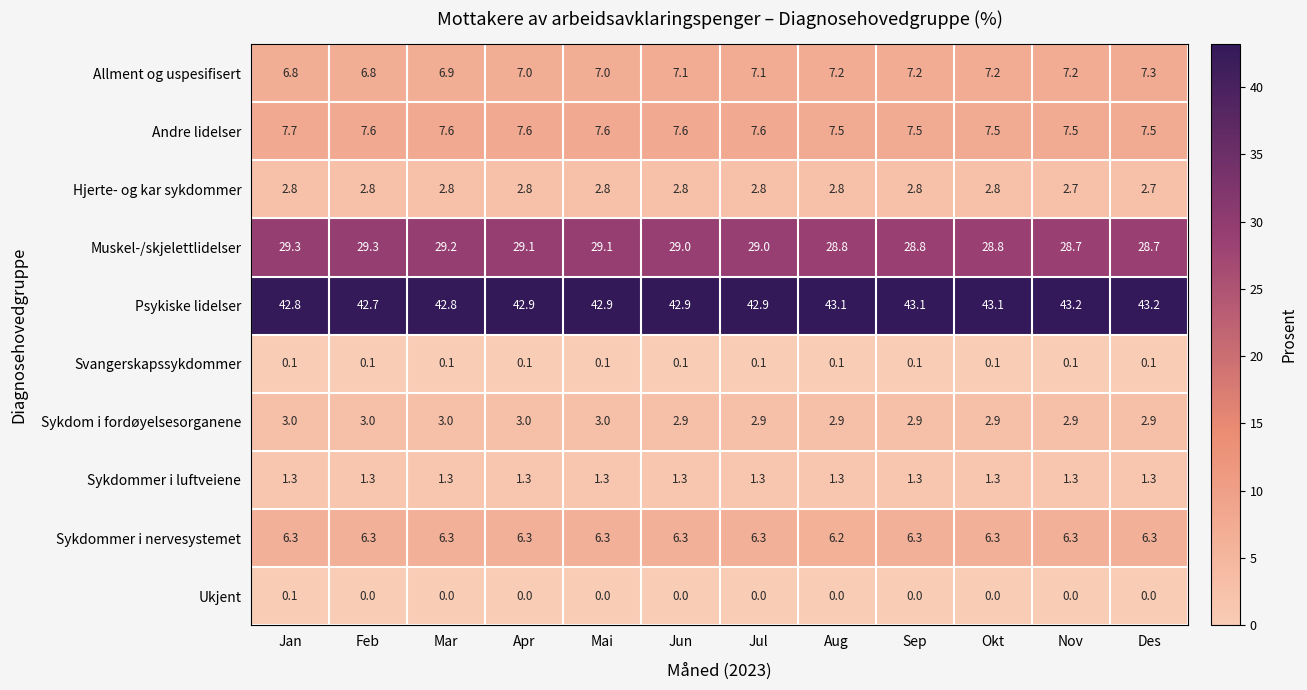

What is the total value across all series at Mar?

100.0